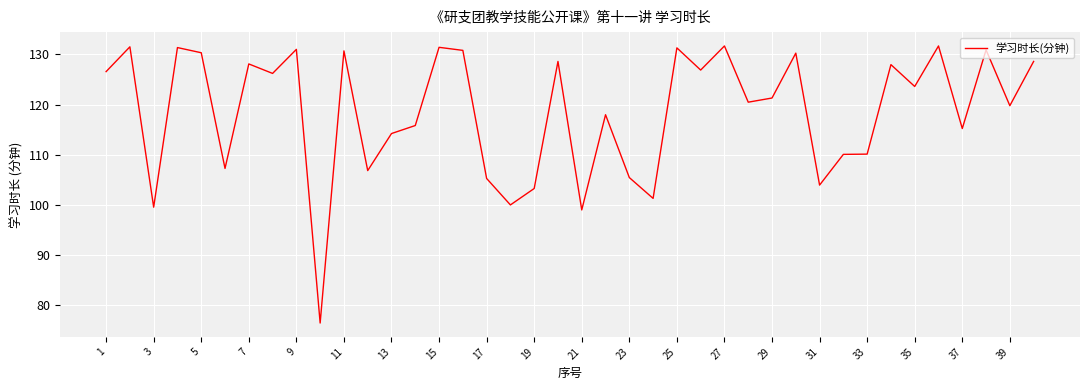

What is the greatest value displayed?

131.7